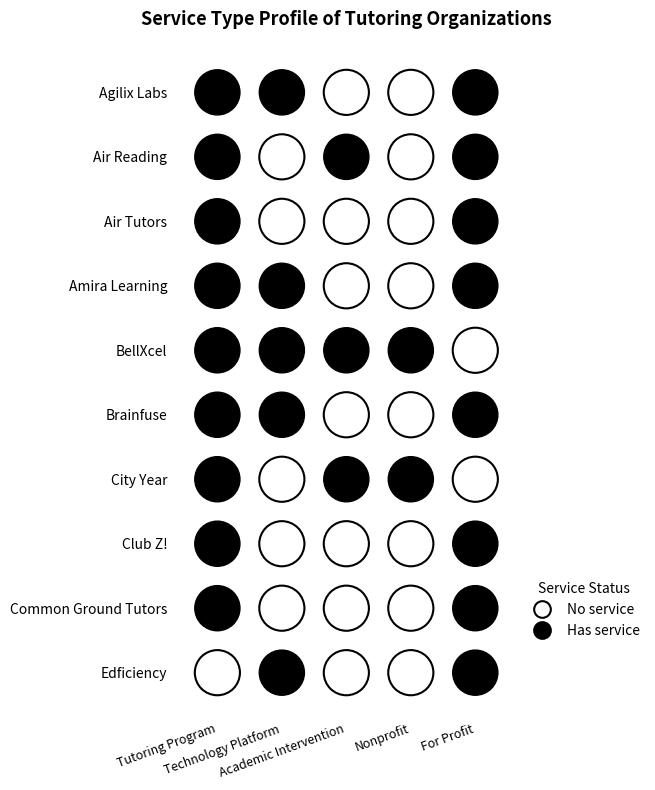

Is it true that Common Ground Tutors equals 2 at Agilix Labs?

False